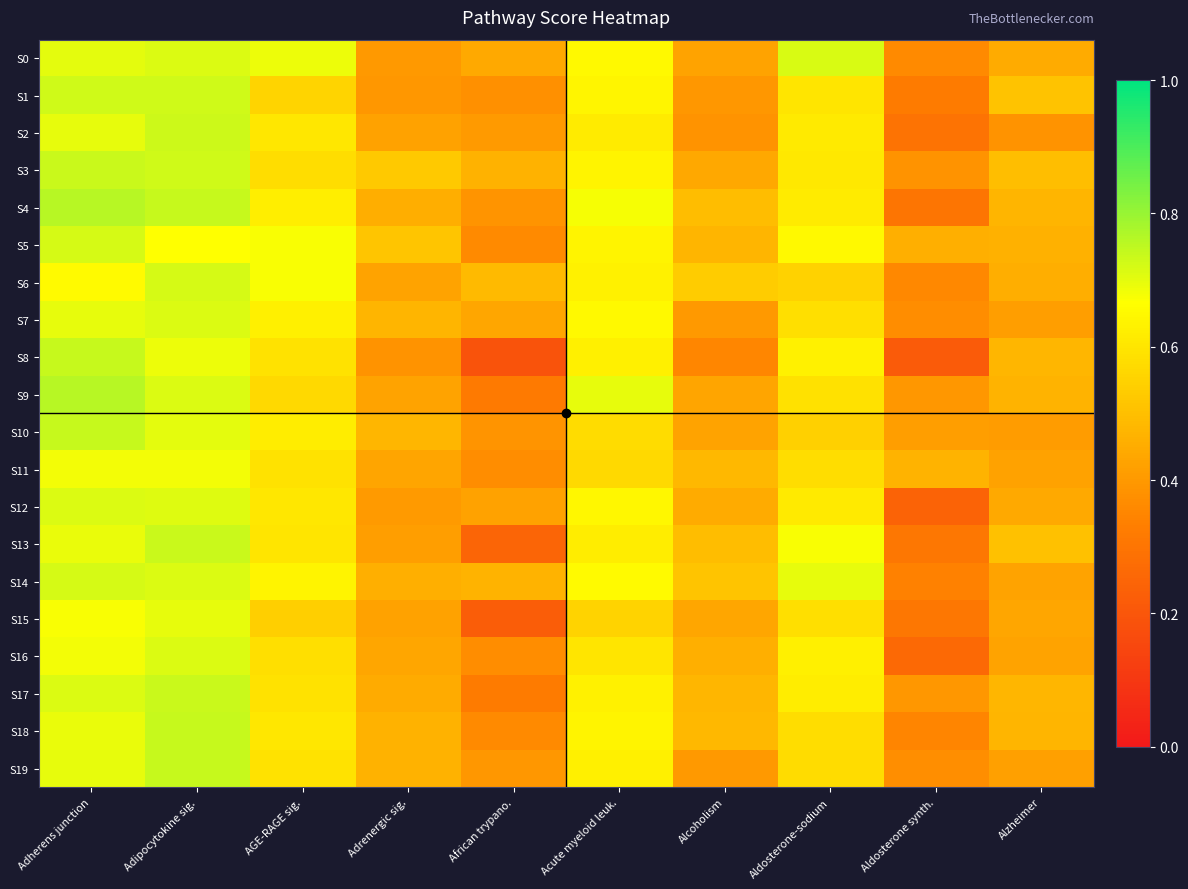

Which label corresponds to the smallest value in the chart?

African trypano.